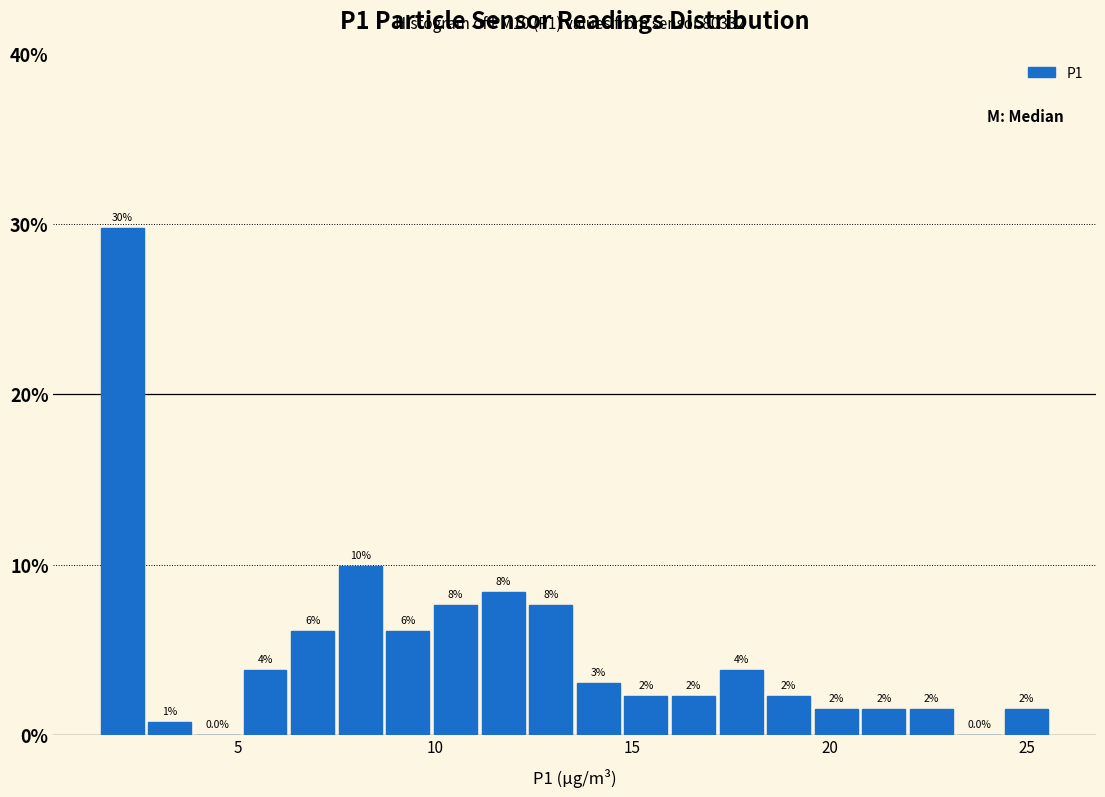

Read against the x-axis, roughly where is the centre of the tallest bar?

2.0